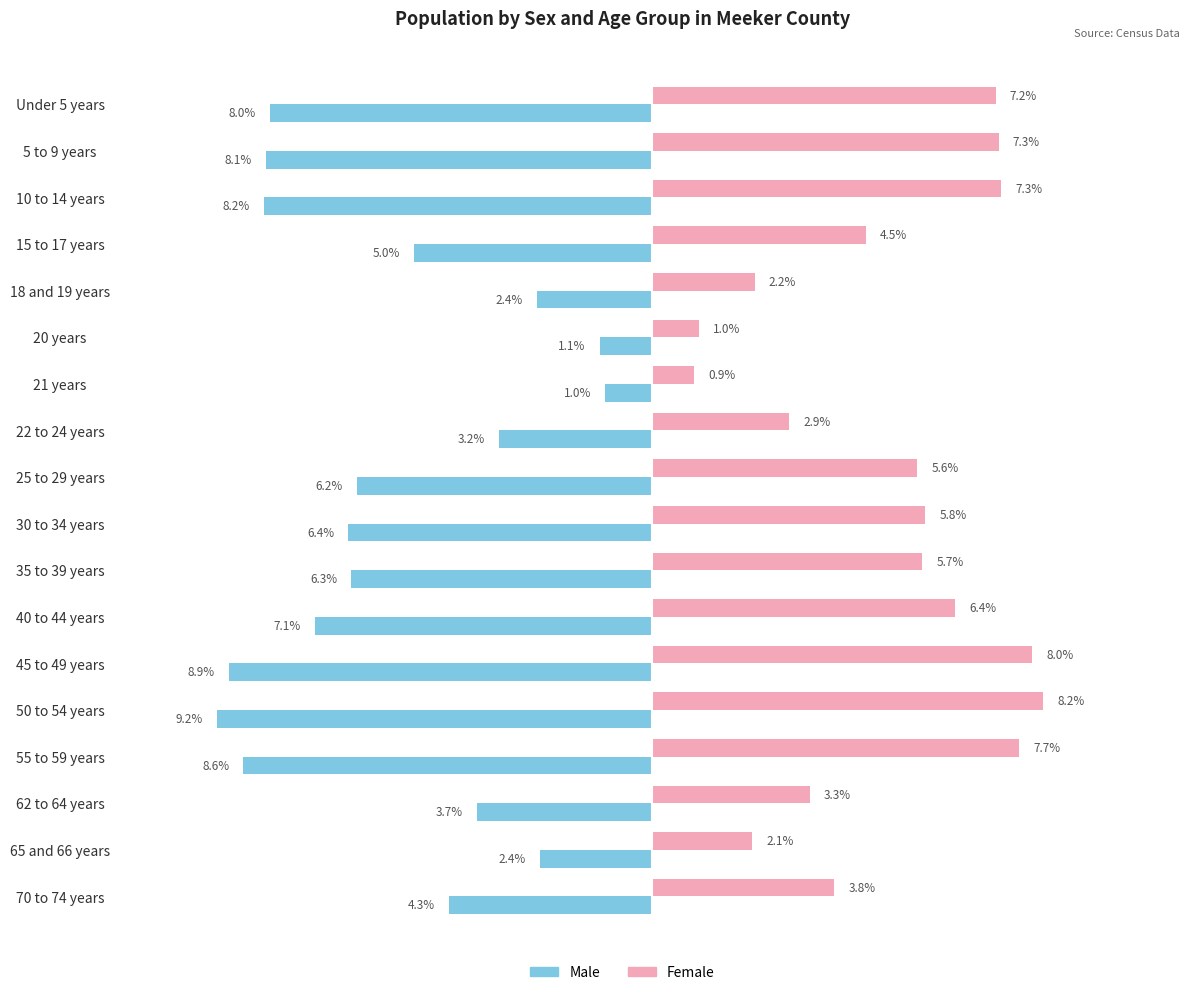

Which series has the widest spread of values?

Male